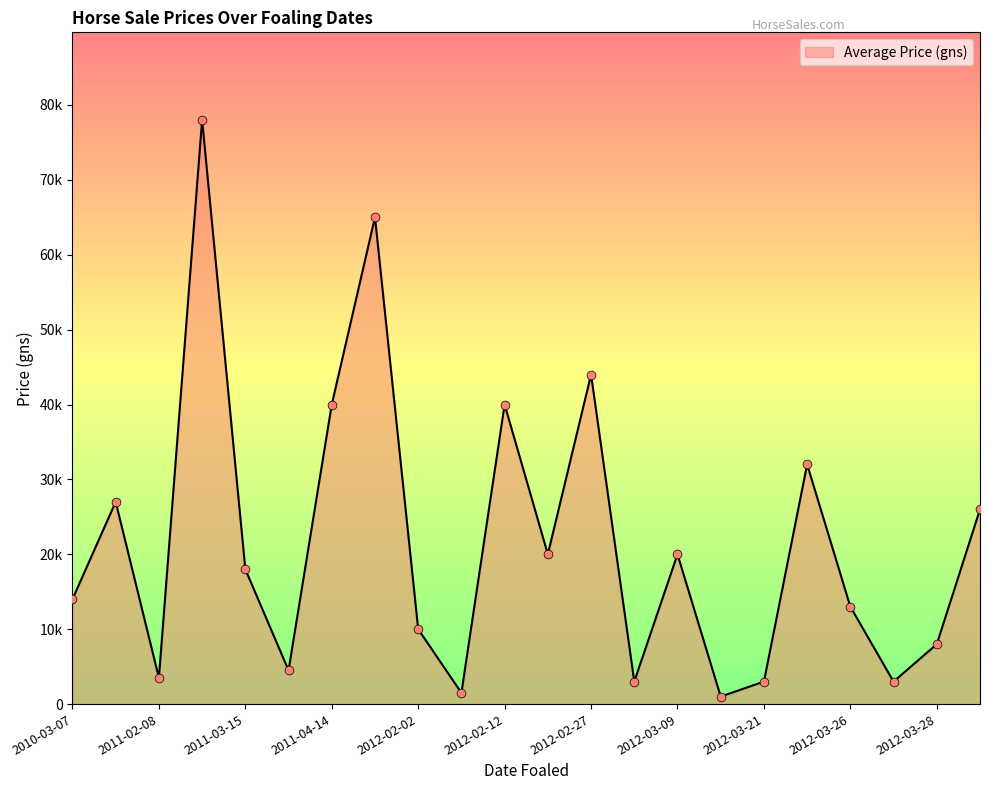

Does the chart have visible grid lines?

No